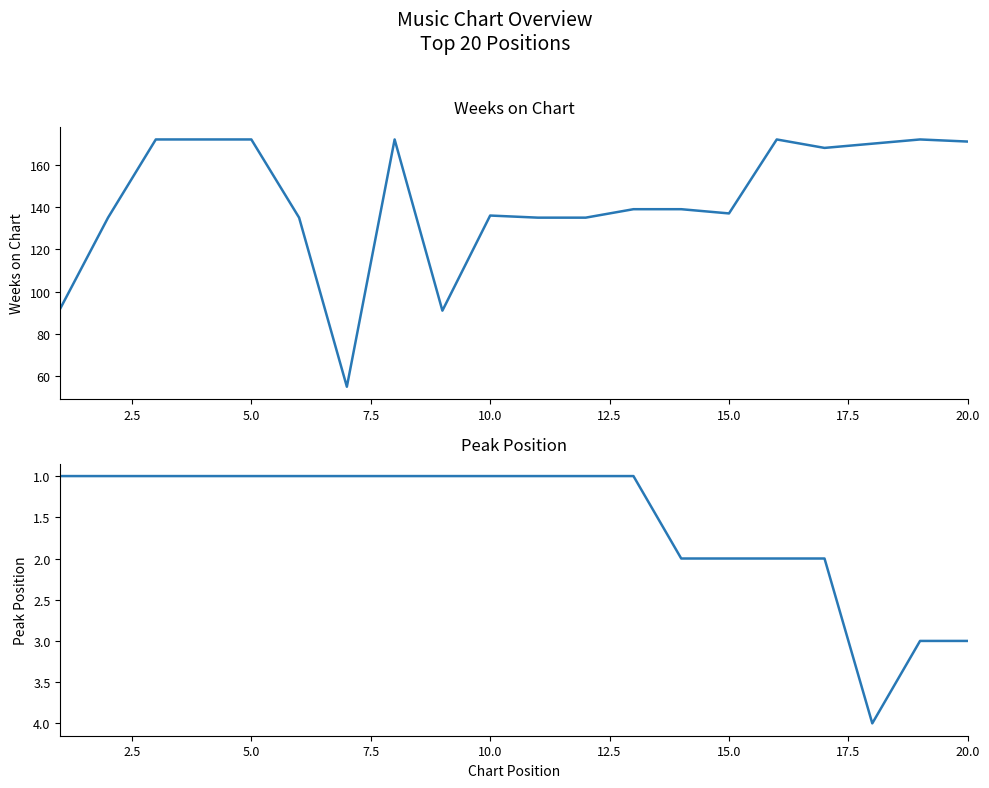

What are all the series names shown in the legend?

Weeks on Chart, Peak Position